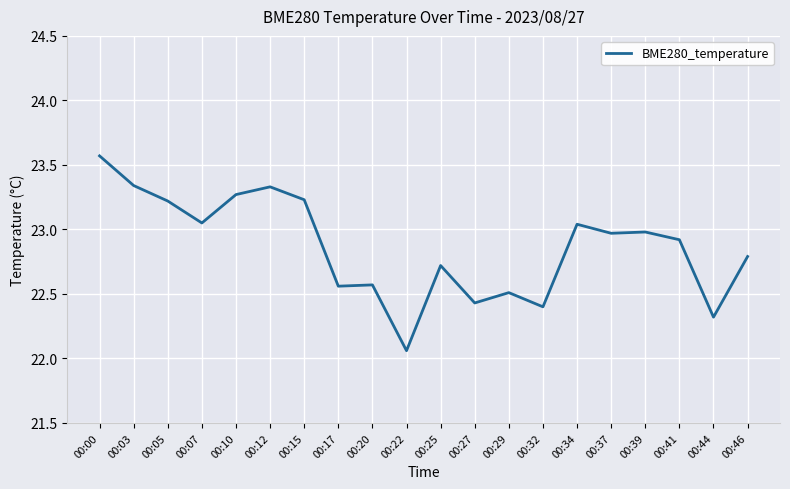

At which category does the chart reach its peak across all series?

00:00